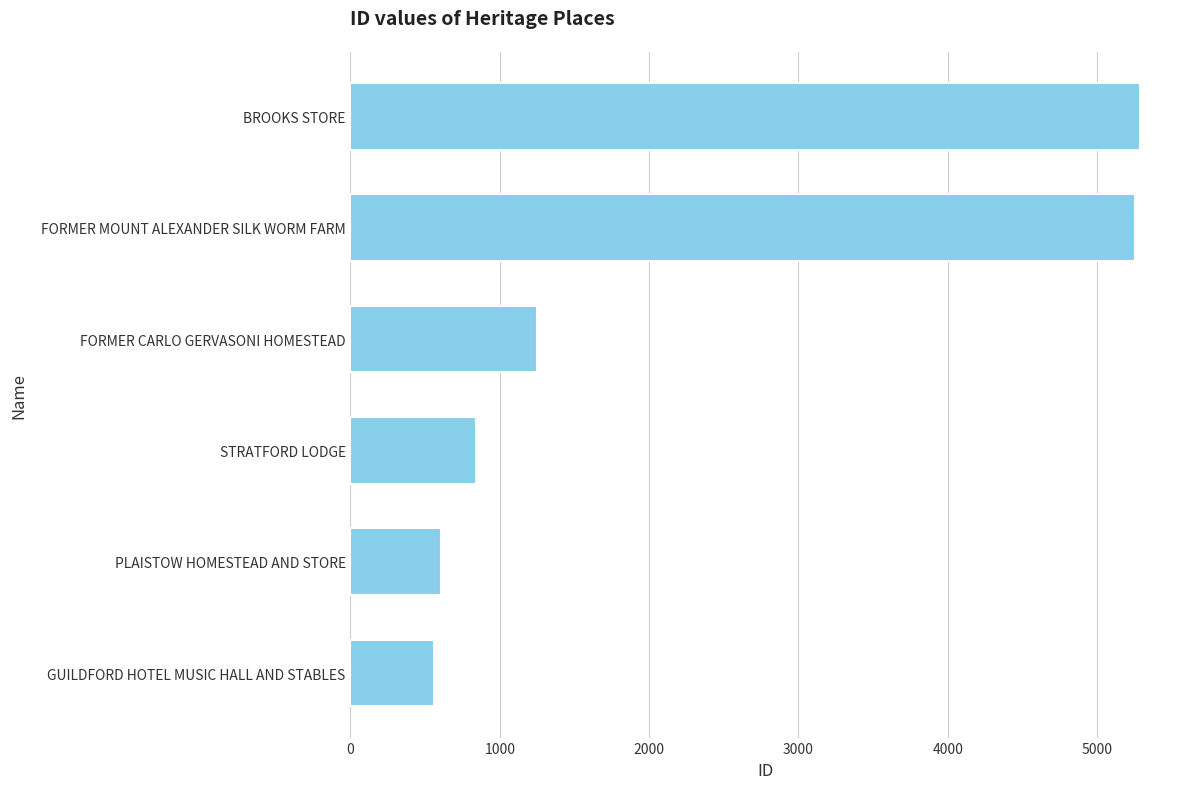

How many bars are there in total?

6